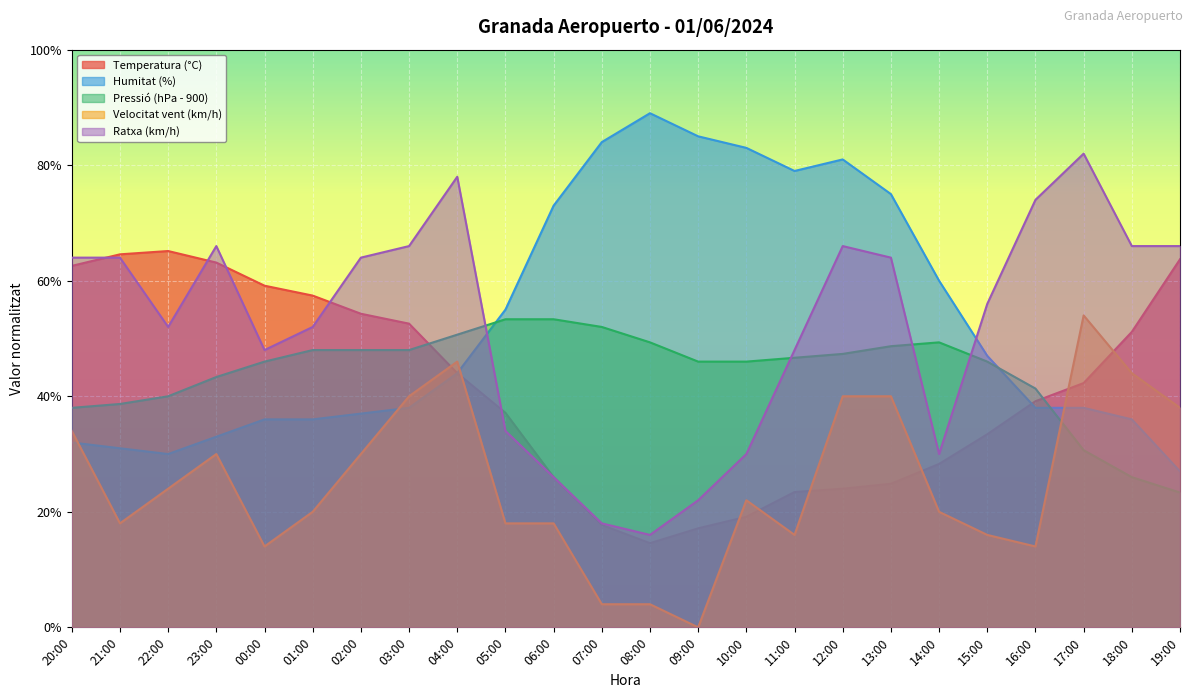

At 23:00, list the series in order from smallest to largest.

Velocitat vent (km/h), Humitat (%), Pressió (hPa - 900), Temperatura (°C), Ratxa (km/h)